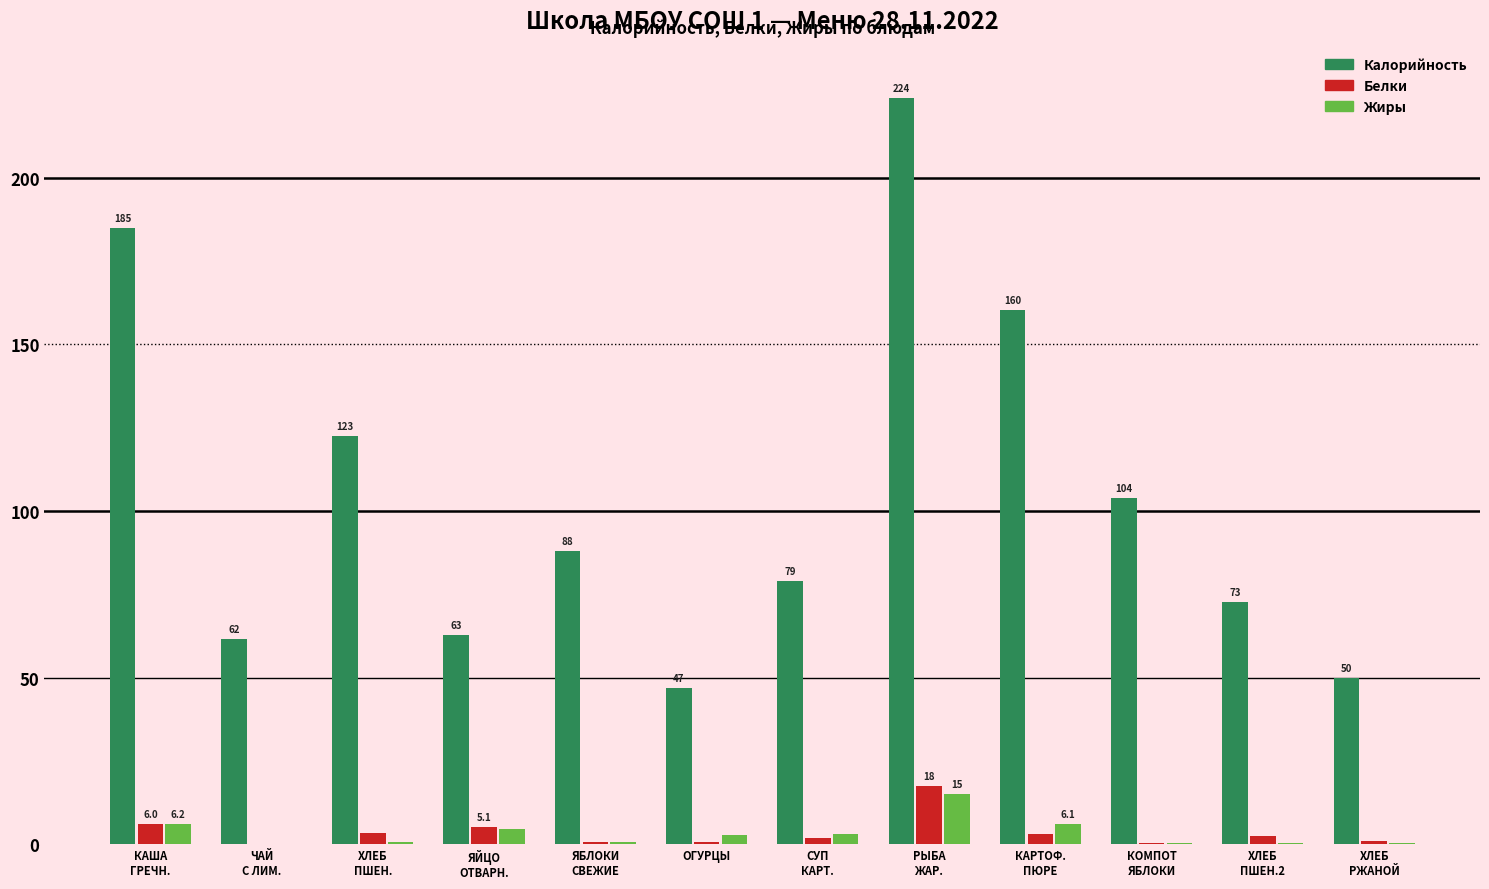

What is the highest value of the Жиры series?

15.1